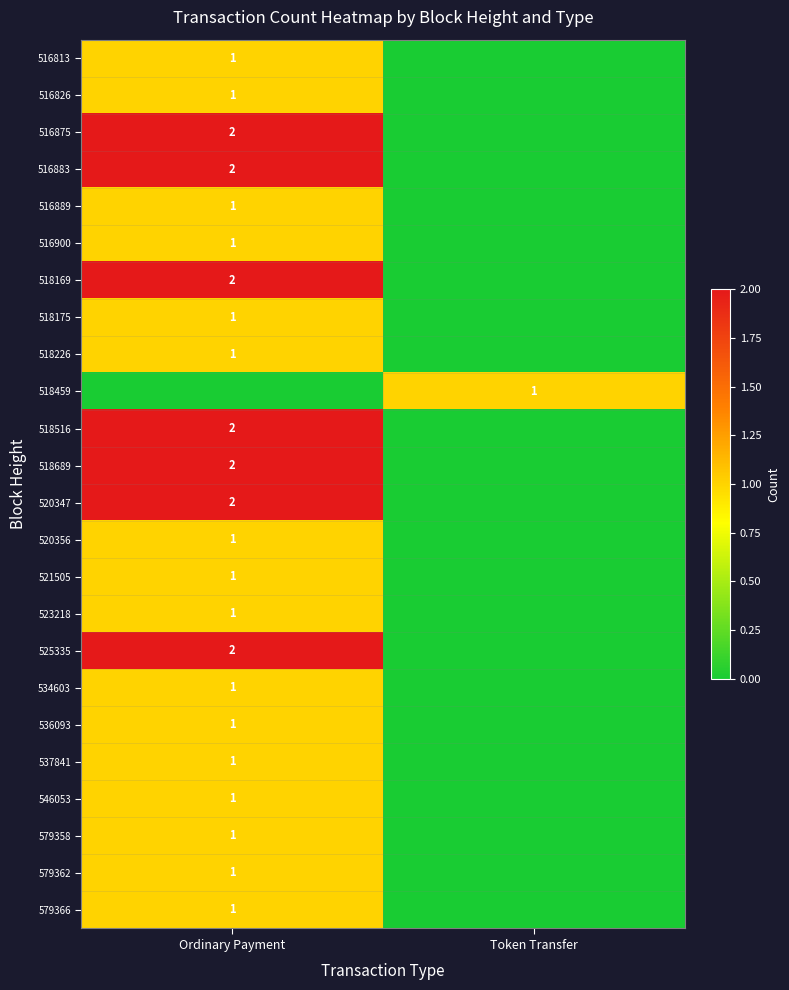

Is it true that 523218 equals 1 at Ordinary Payment?

True